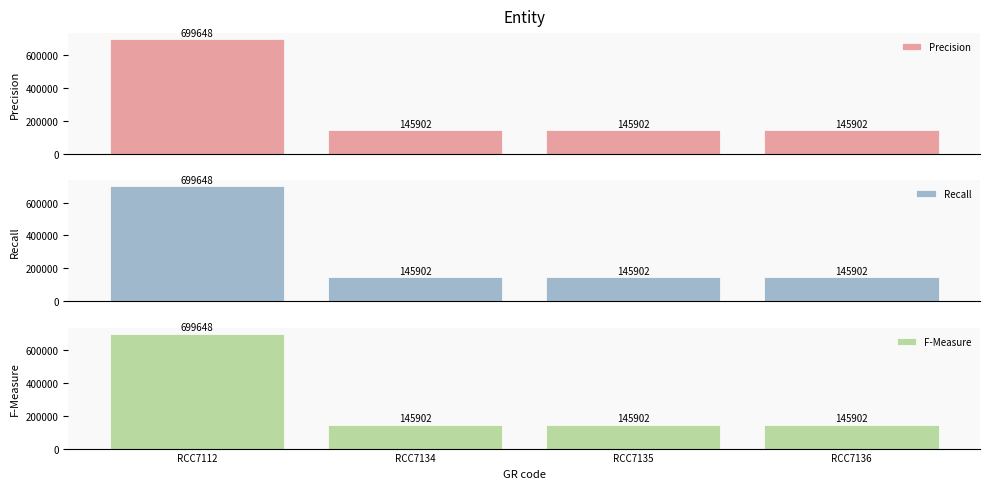

Reading right to left, what are all the values shown in this chart?

Precision: 145902	145902	145902	699648
Recall: 145902	145902	145902	699648
F-Measure: 145902	145902	145902	699648